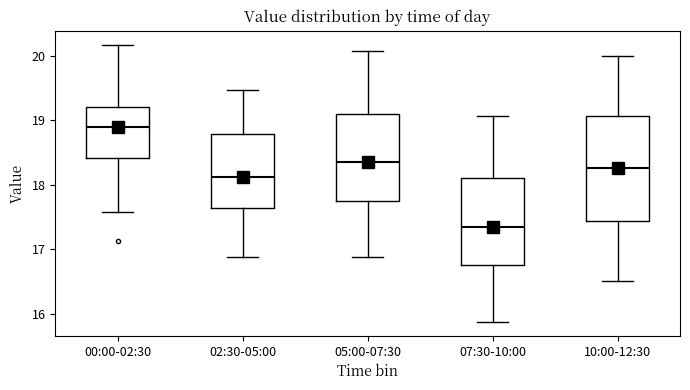

Reading left to right, read every box against the y-axis: the position of its median line, the range the box covers, and the ends of its whiskers. The values are not printed on the chart, so give them approximately, as read against the axis.

00:00-02:30: median 18.9, box 18.4 to 19.2, whiskers 17.6 to 20.2
02:30-05:00: median 18.1, box 17.6 to 18.8, whiskers 16.9 to 19.5
05:00-07:30: median 18.4, box 17.7 to 19.1, whiskers 16.9 to 20.1
07:30-10:00: median 17.4, box 16.7 to 18.1, whiskers 15.9 to 19.1
10:00-12:30: median 18.3, box 17.4 to 19.1, whiskers 16.5 to 20.0